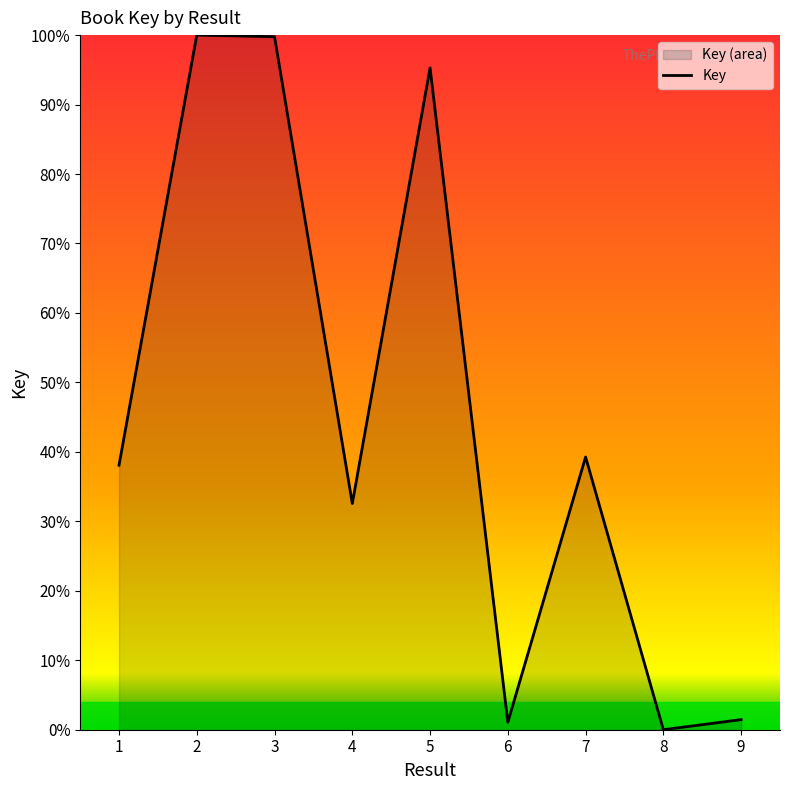

True or false: there are more than 1 points higher than both neighbors.

True